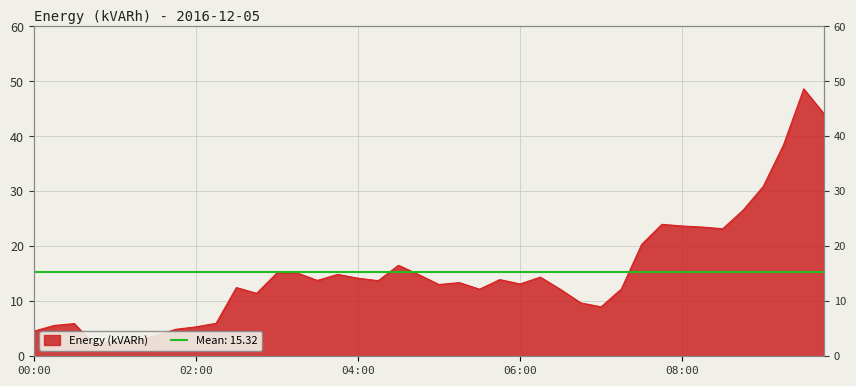

How many lines are shown in the chart?

1